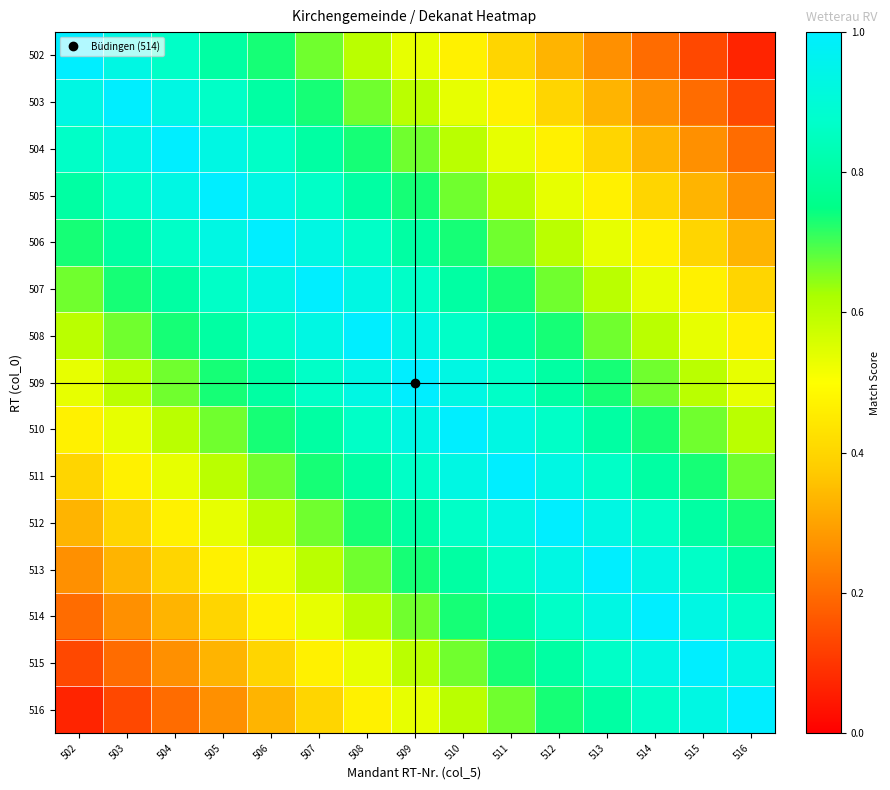

At which category does the chart reach its minimum across all series?

516